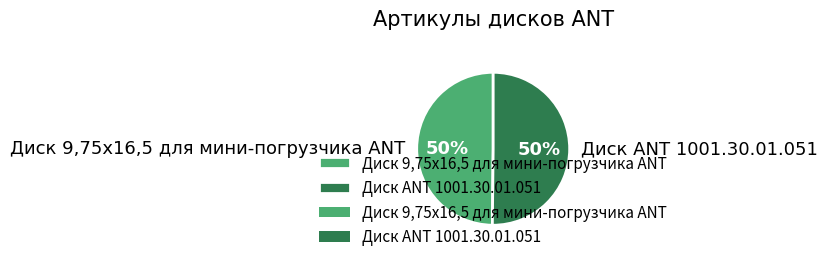

True or false: Диск ANT 1001.30.01.051 accounts for 45% of the total.

False